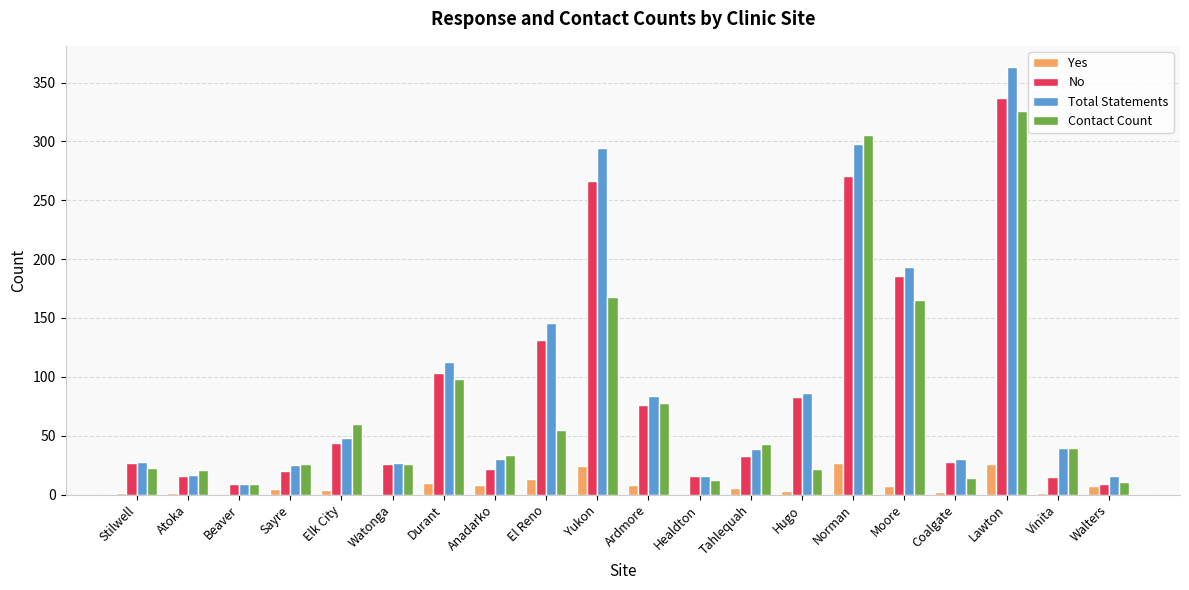

At which category is the sum across all series the highest?

Lawton